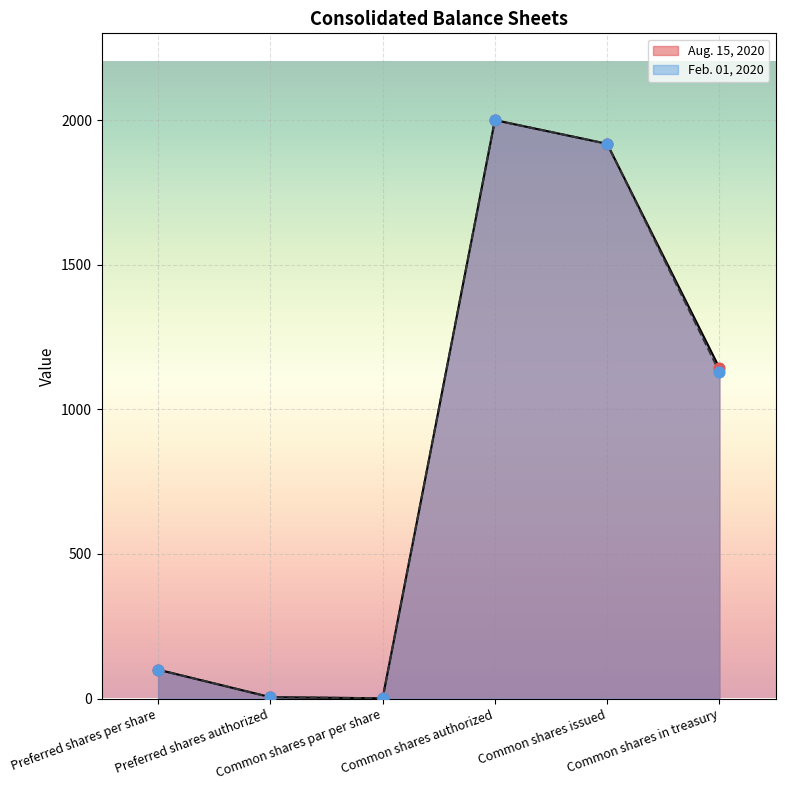

What are all the series names shown in the legend?

Aug. 15, 2020, Feb. 01, 2020